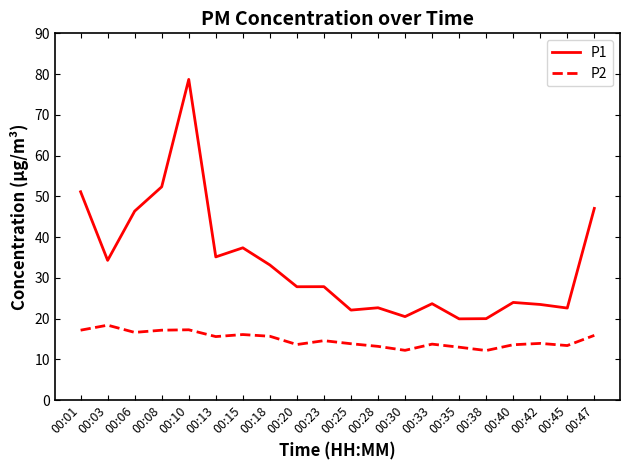

List the series in order of their overall mean, highest first.

P1, P2